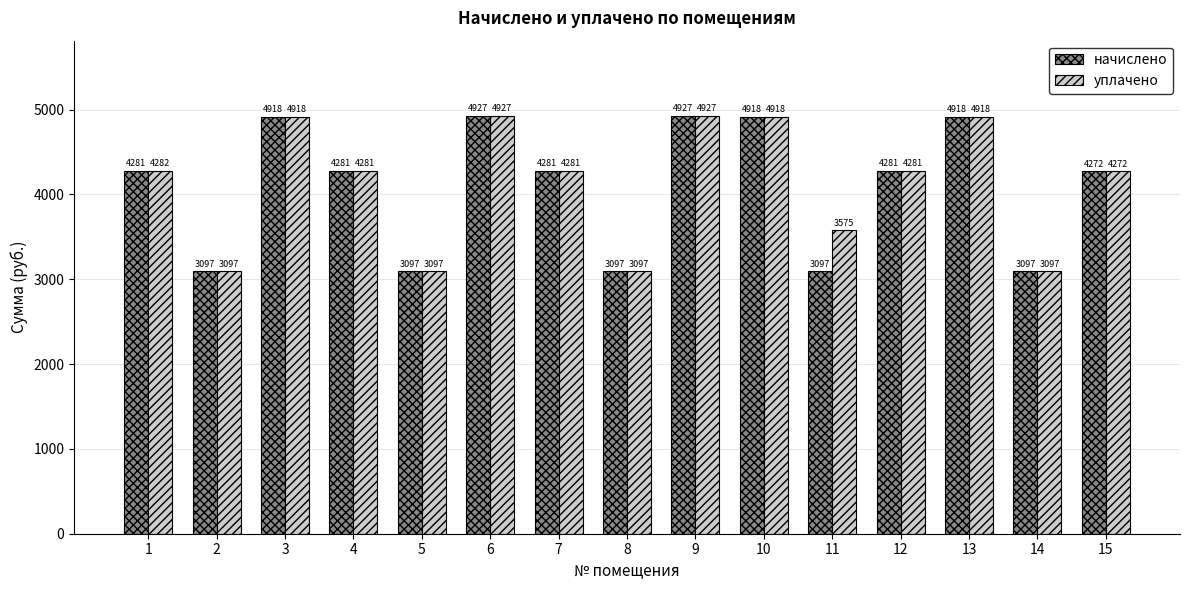

What is the difference between the maximum and minimum values in the начислено series?

1829.9